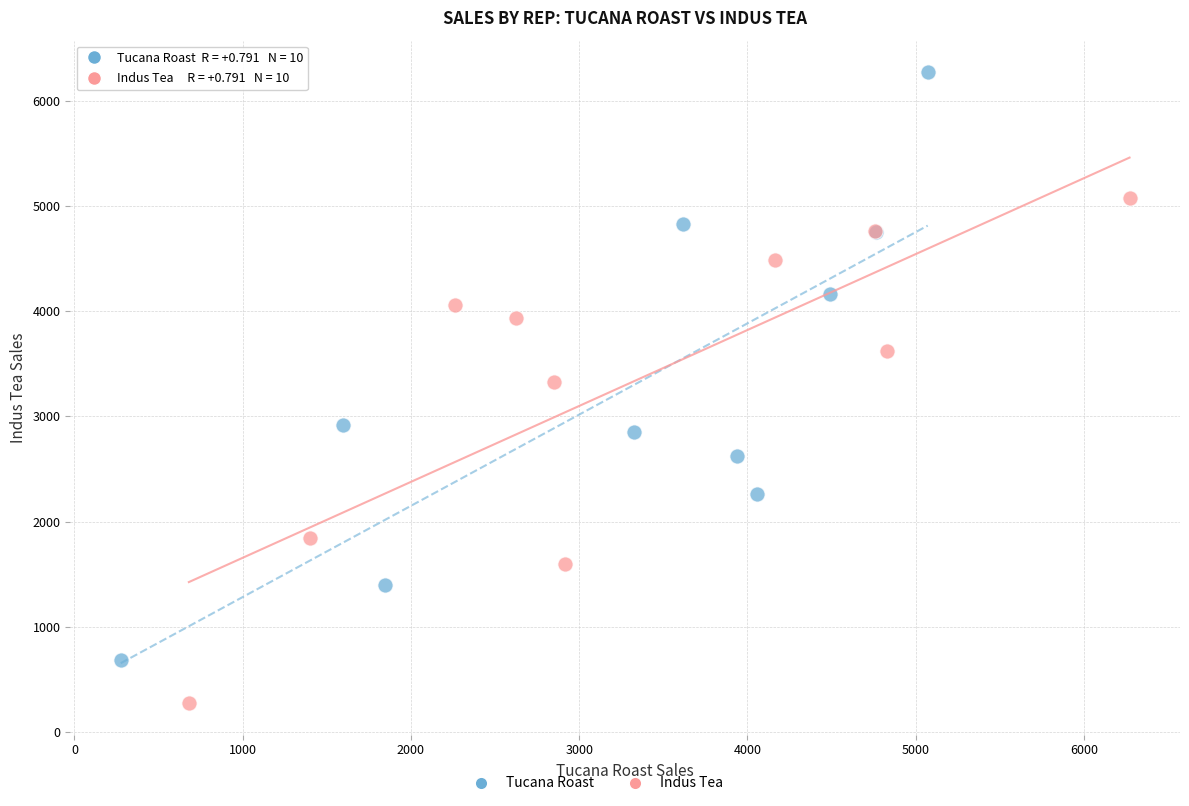

Which series reaches the maximum Y coordinate?

Tucana Roast